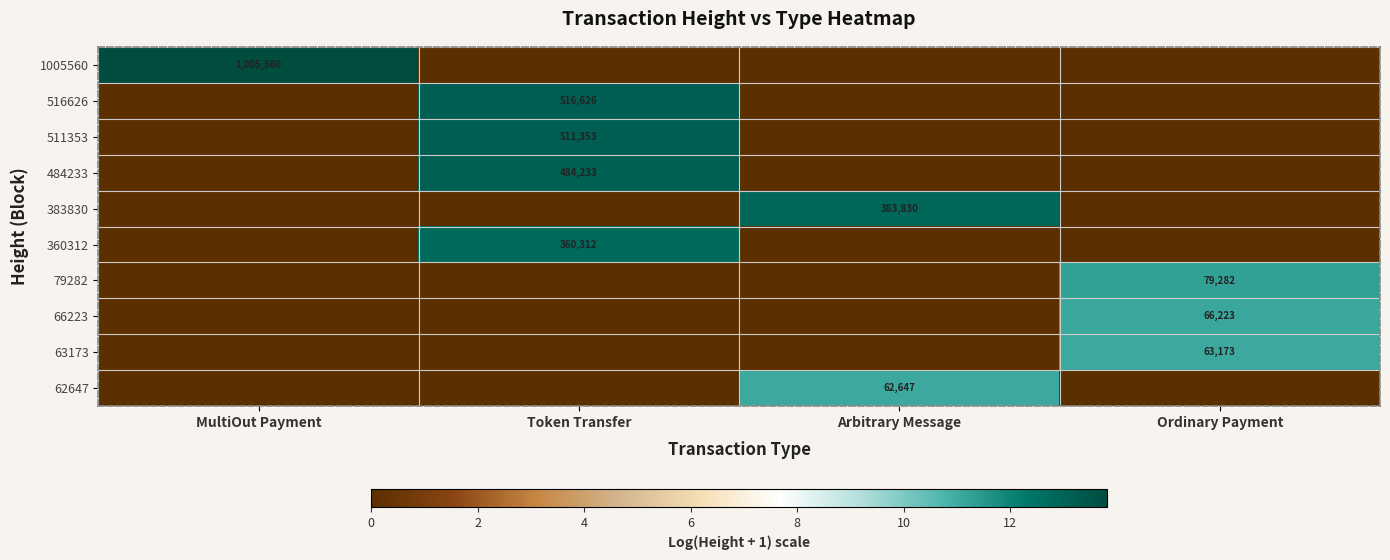

Rank the categories by 63173 value from lowest to highest.

MultiOut Payment, Token Transfer, Arbitrary Message, Ordinary Payment